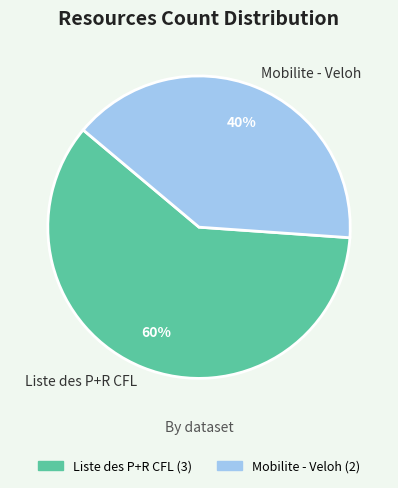

Does Mobilite - Veloh account for over 50% of the chart?

No